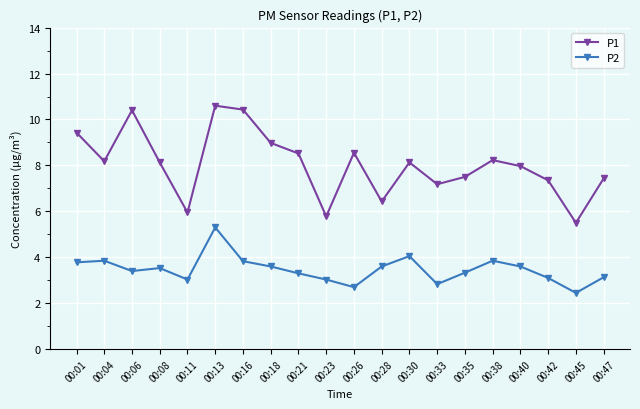

The P2 series shows 3.6 at 00:40. True or false?

True